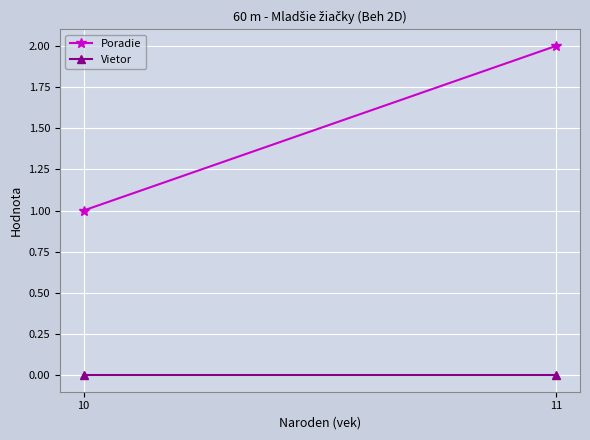

Between 10 and 11, which is larger?

11